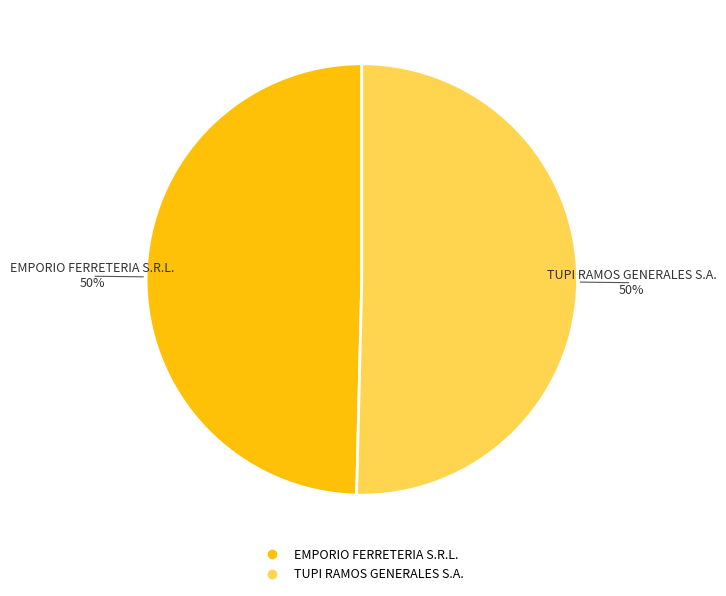

Is the sum of EMPORIO FERRETERIA S.R.L. and TUPI RAMOS GENERALES S.A. greater than half?

Yes